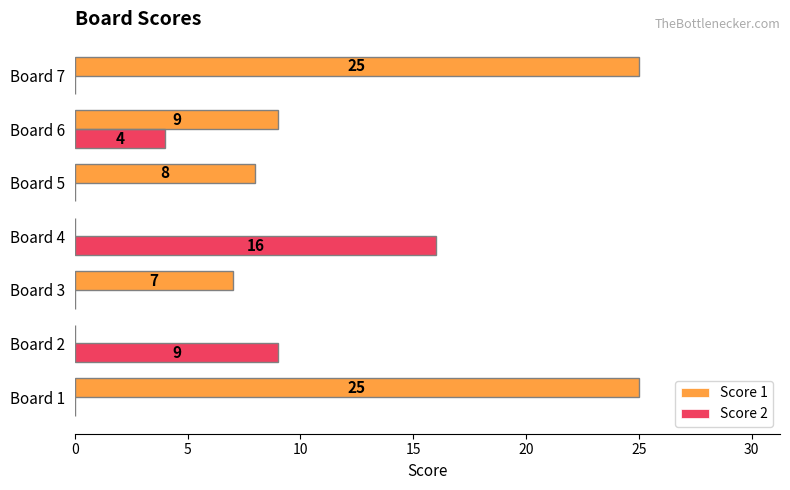

The Score 2 series shows 9 at Board 3. True or false?

False